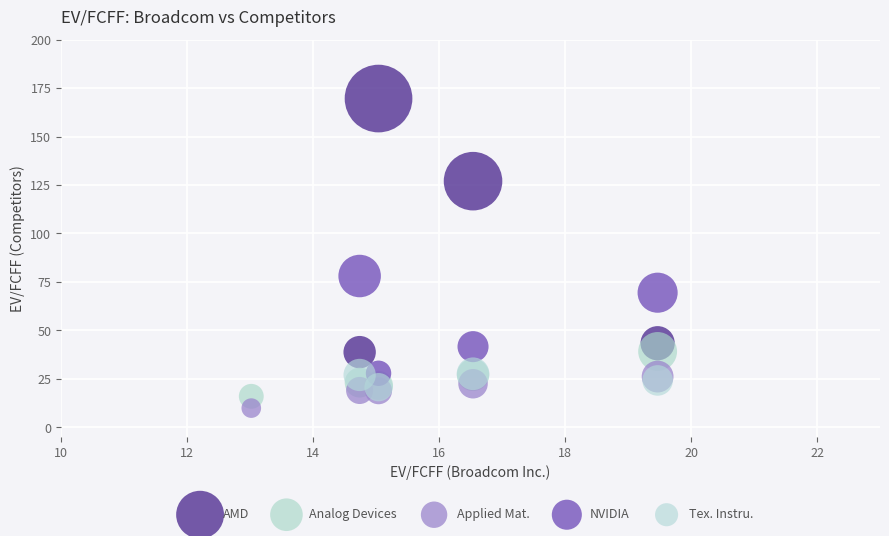

Across all series, what Y value is closest to 84?

78.1